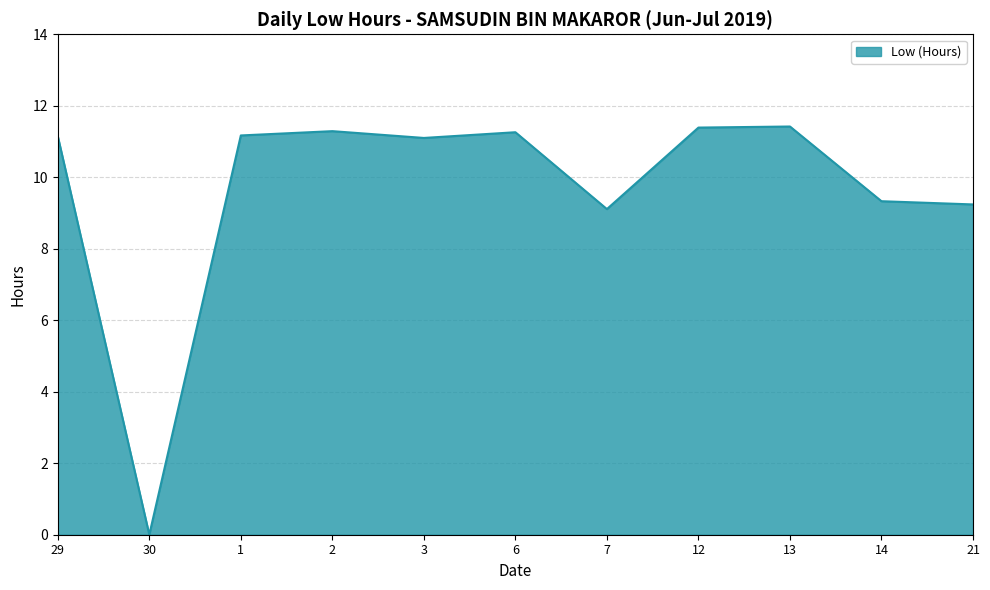

What position from the right is 14?

2